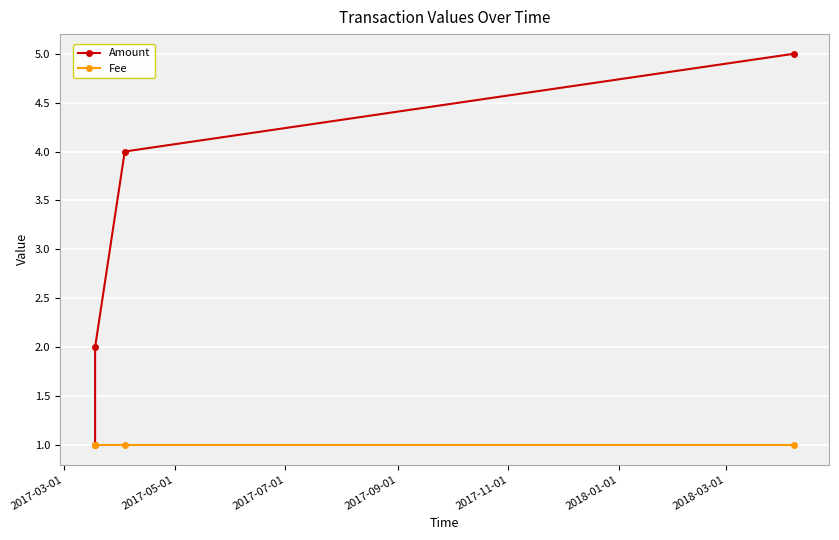

What is the minimum value for Amount?

1.0